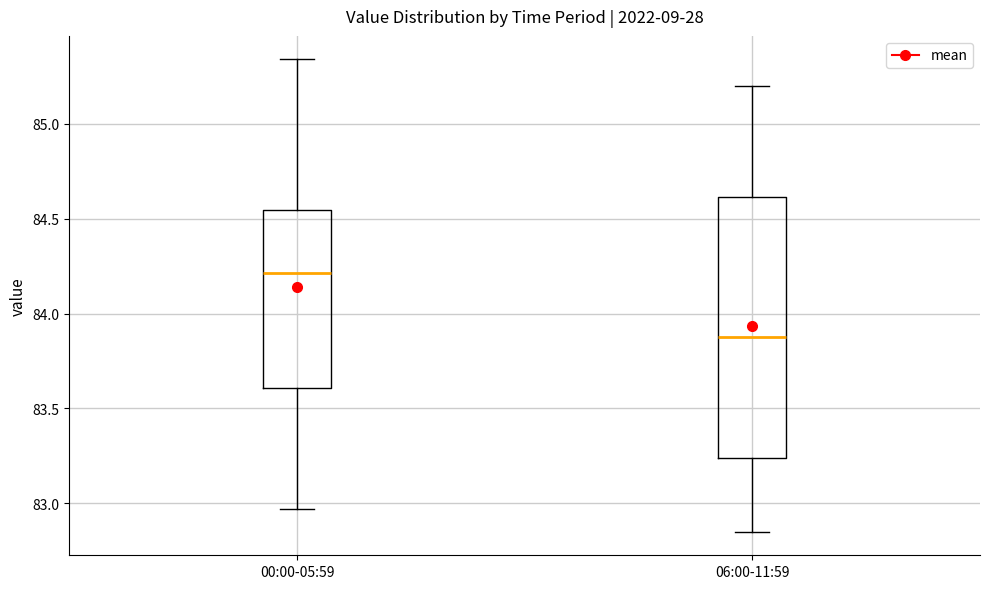

Which box is the tallest, from its lower edge to its upper edge?

06:00-11:59